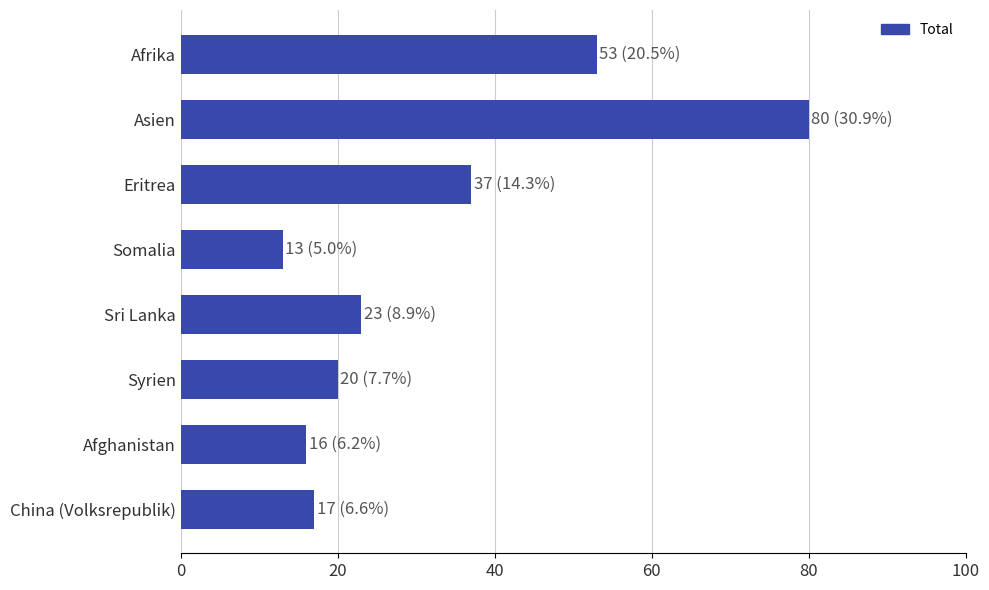

What is the change in value from Somalia to Syrien?

+7